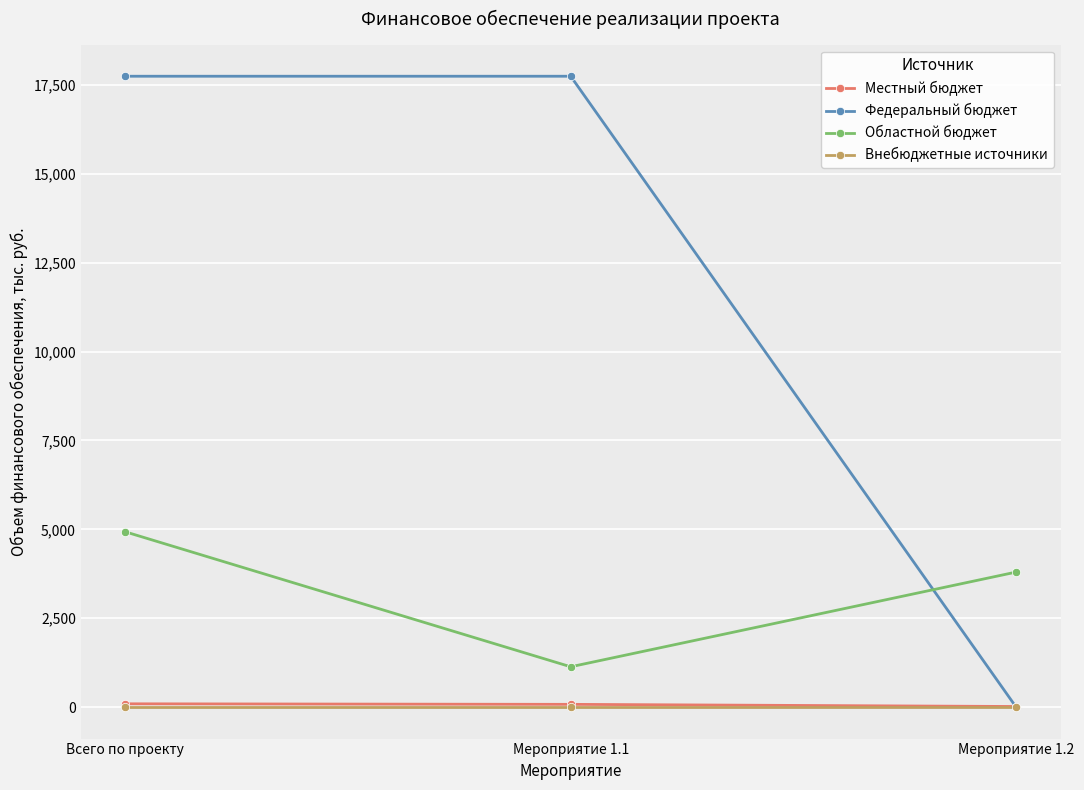

The value of Федеральный бюджет at Мероприятие 1.2 is -9055.1. True or false?

False